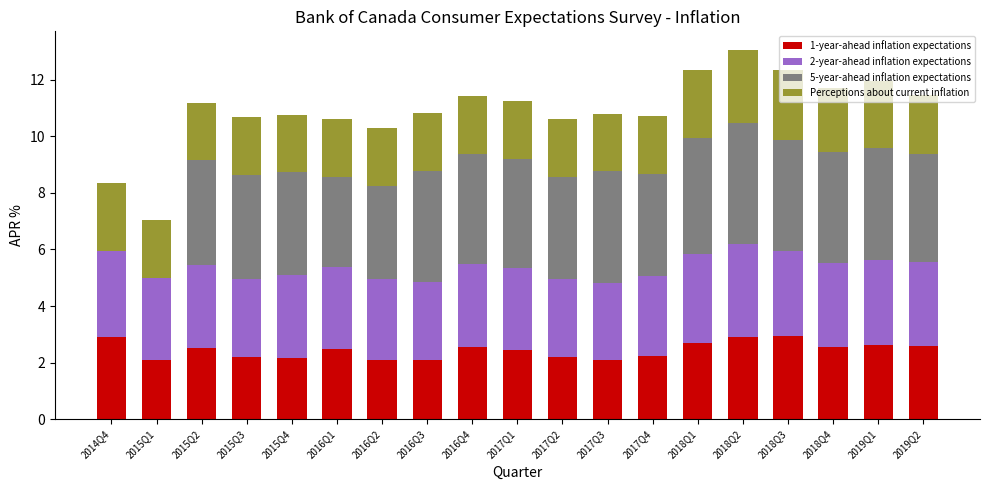

What is the maximum value for 1-year-ahead inflation expectations?

2.9